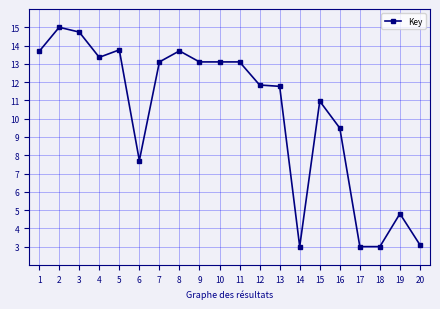

The chart shows a value of 1.7 at 19. True or false?

False